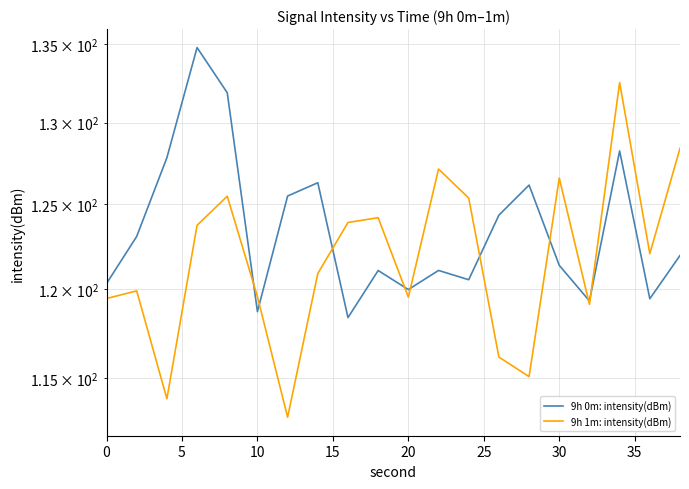

After their last crossing, which series has the higher values: 9h 0m: intensity(dBm) or 9h 1m: intensity(dBm)?

9h 1m: intensity(dBm)